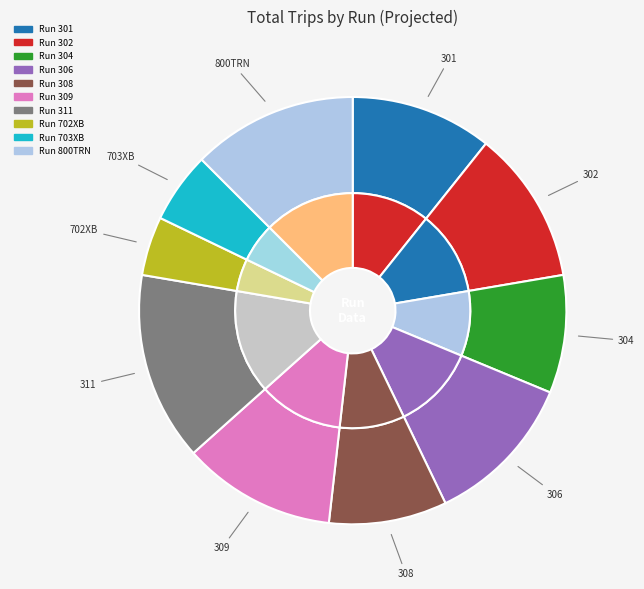

True or false: 308 accounts for 4% of the total.

False